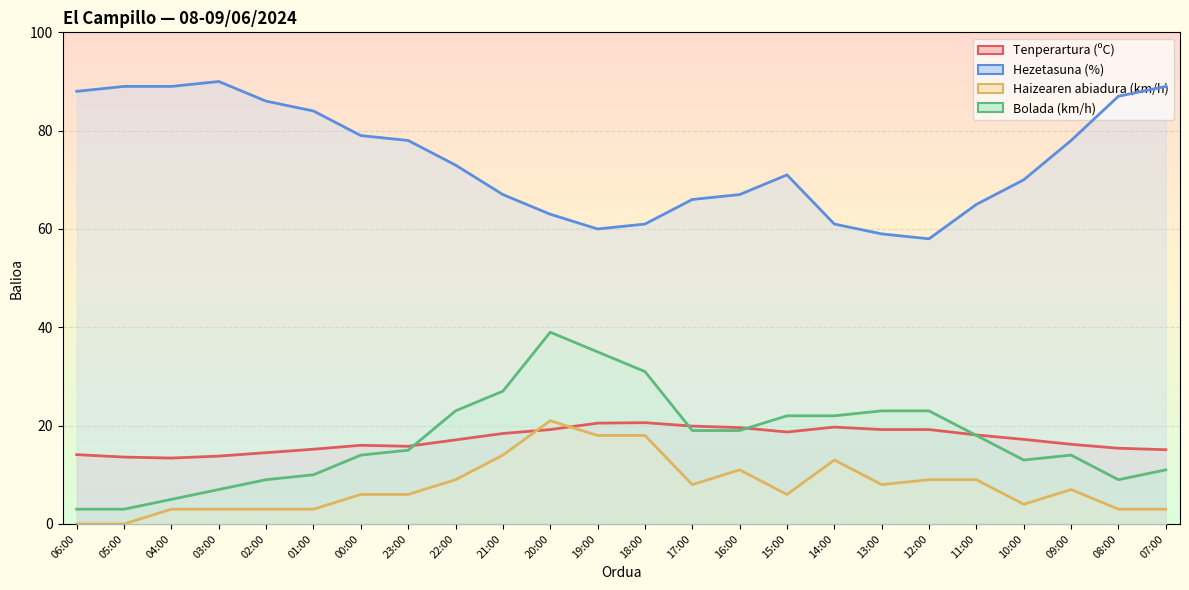

The Hezetasuna (%) series shows 92.7 at 20:00. True or false?

False